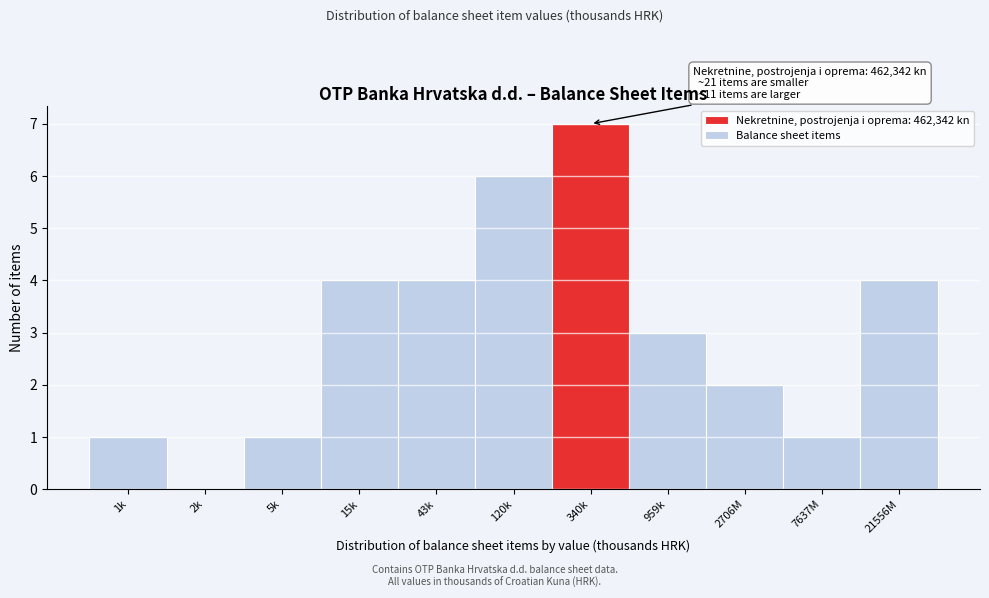

Reading left to right, extract all data points from this chart.

1k=1	2k=0	5k=1	15k=4	43k=4	120k=6	340k=7	959k=3	2706M=2	7637M=1	21556M=4